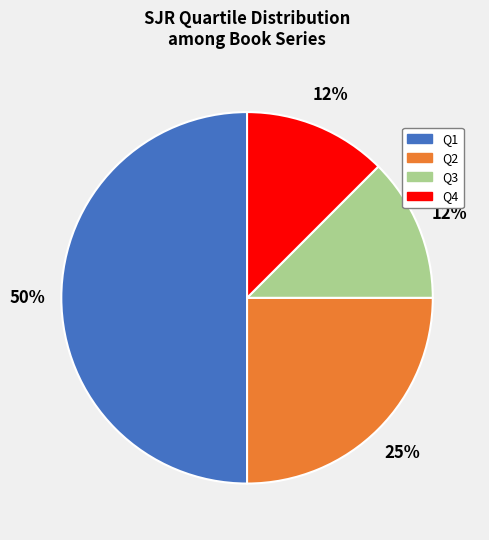

Which category has the biggest portion of the pie?

Q1